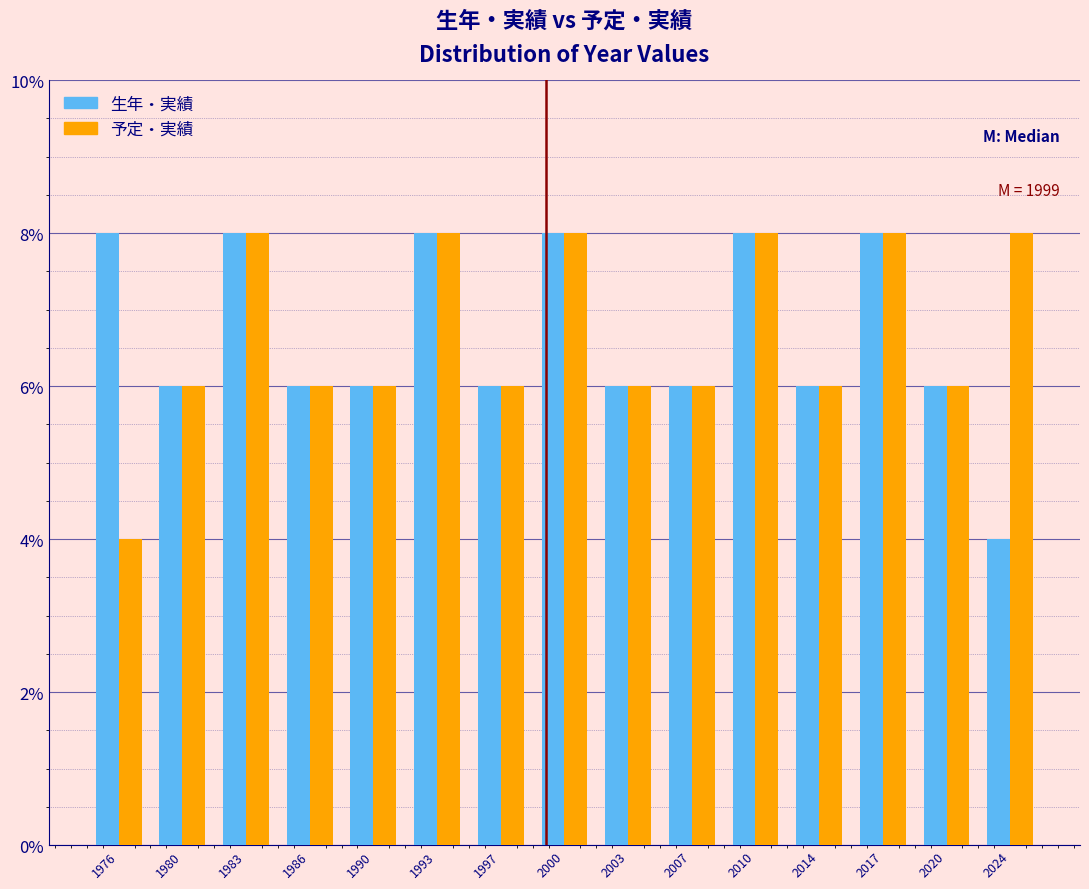

Reading left to right, extract all data points from this chart.

生年・実績: 1976=8	1980=6	1983=8	1986=6	1990=6	1993=8	1997=6	2000=8	2003=6	2007=6	2010=8	2014=6	2017=8	2020=6	2024=4
予定・実績: 1976=4	1980=6	1983=8	1986=6	1990=6	1993=8	1997=6	2000=8	2003=6	2007=6	2010=8	2014=6	2017=8	2020=6	2024=8